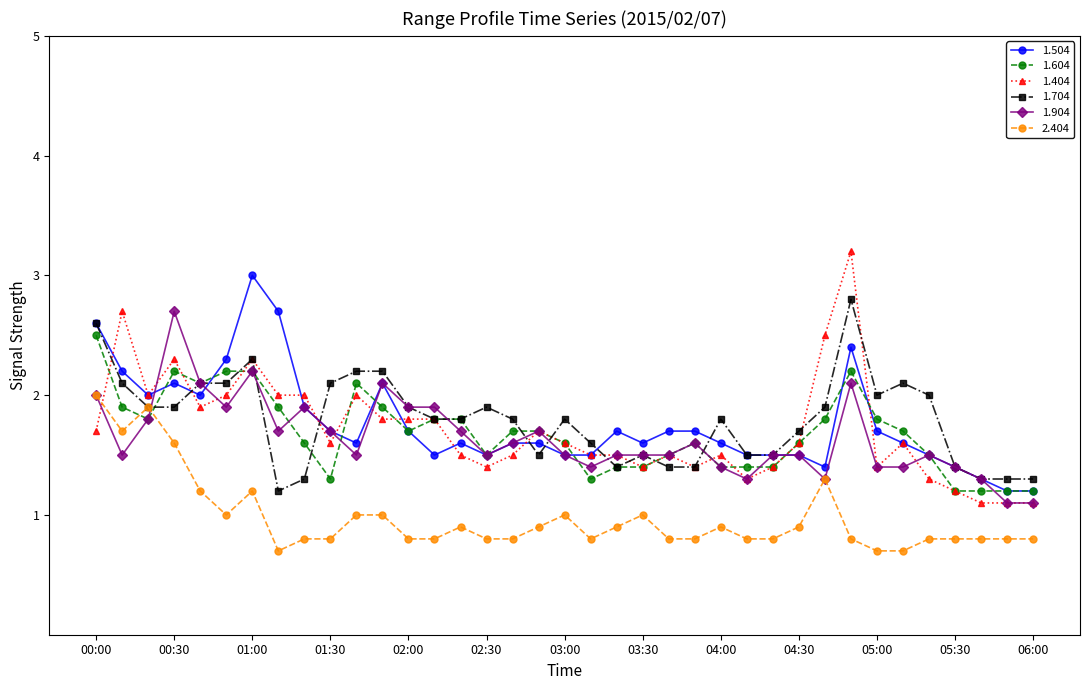

Does the chart display data point markers on the line(s)?

Yes